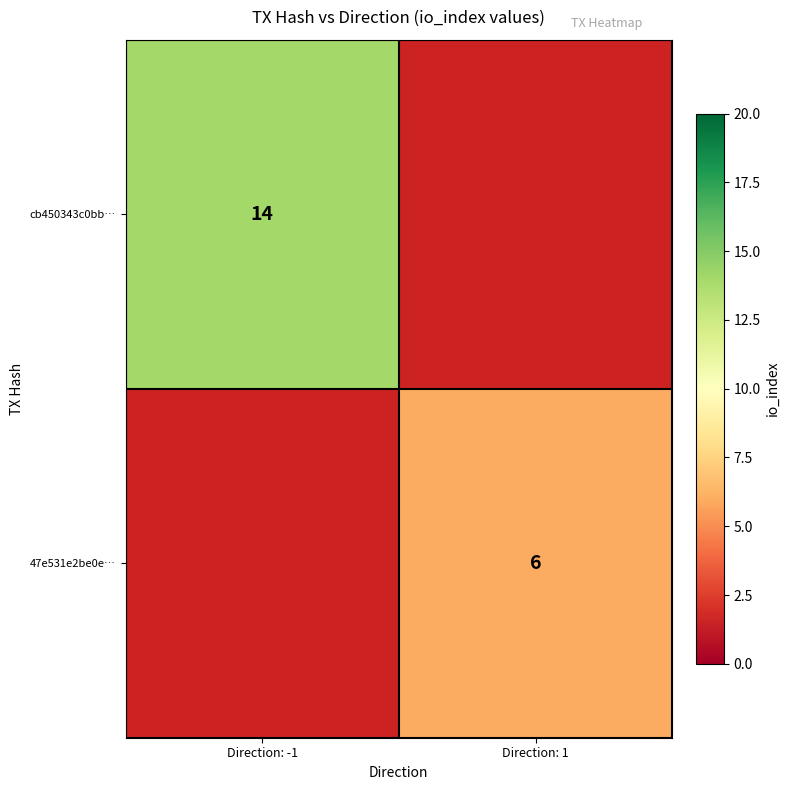

The 47e531e2be0e… series shows 6 at Direction: 1. True or false?

True